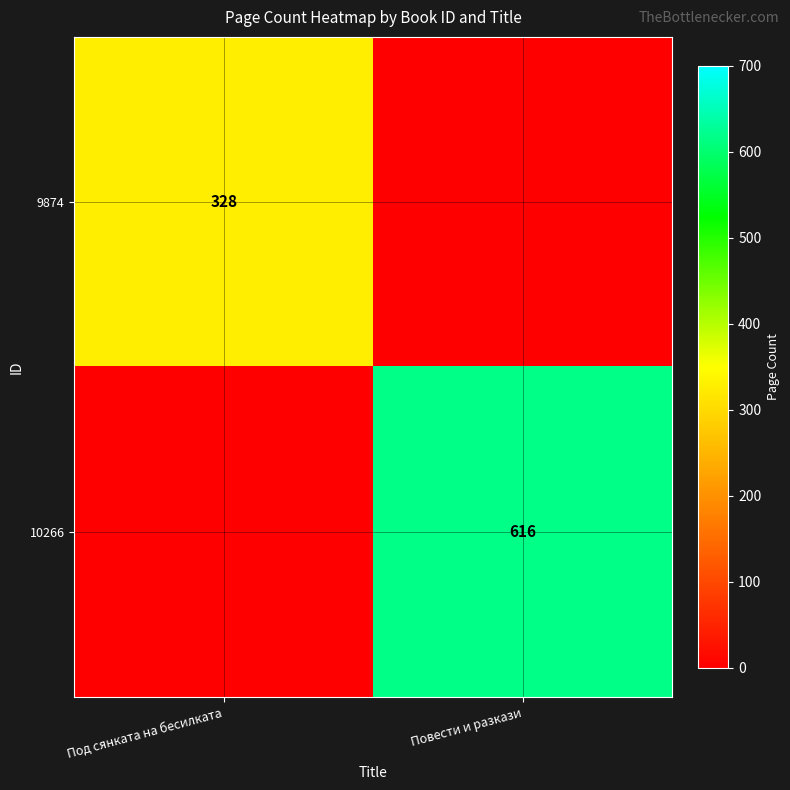

The 10266 series shows 211 at Повести и разкази. True or false?

False